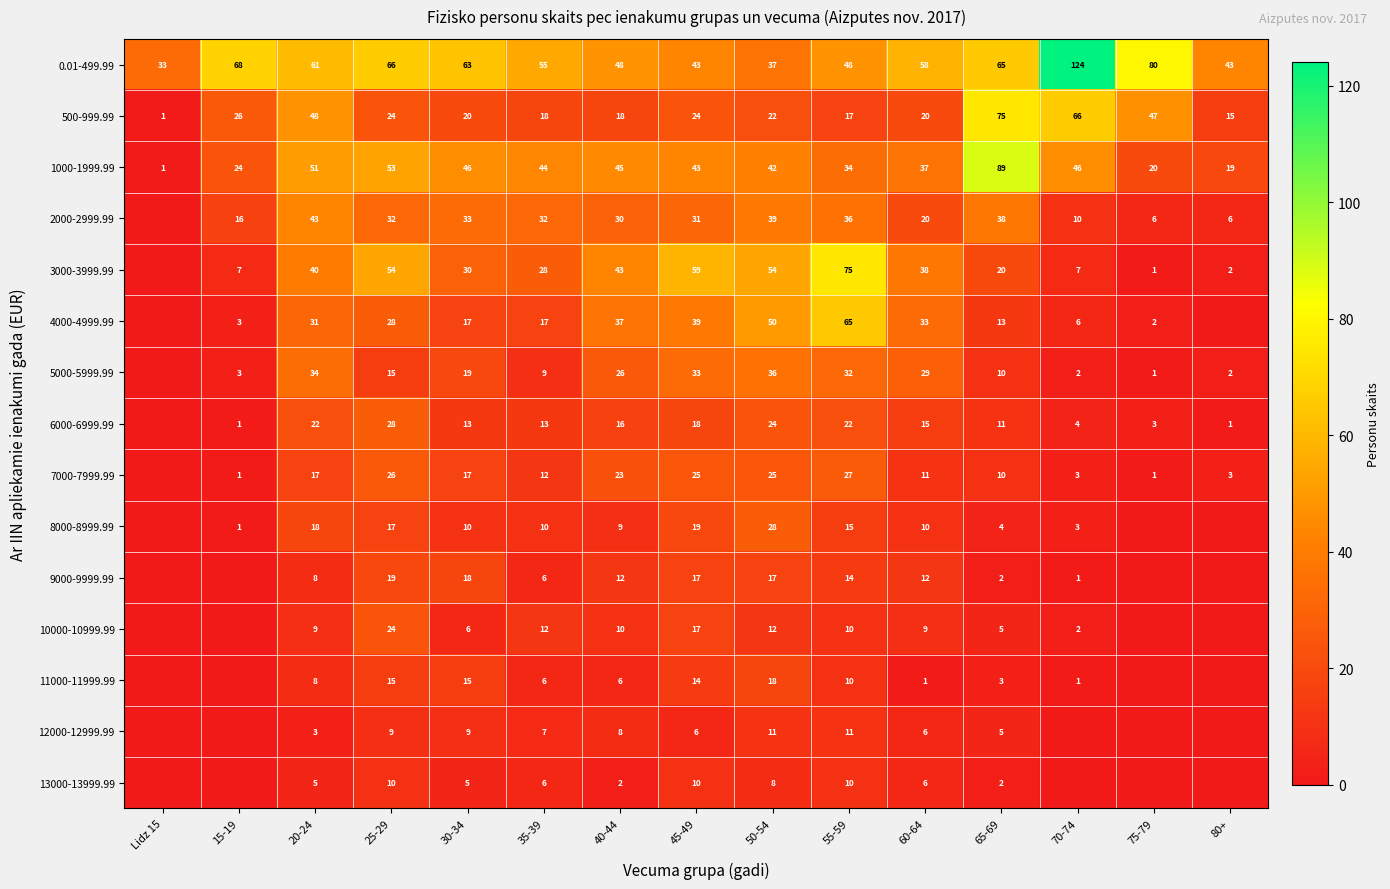

The value of 1000-1999.99 at 60-64 is 53. True or false?

False